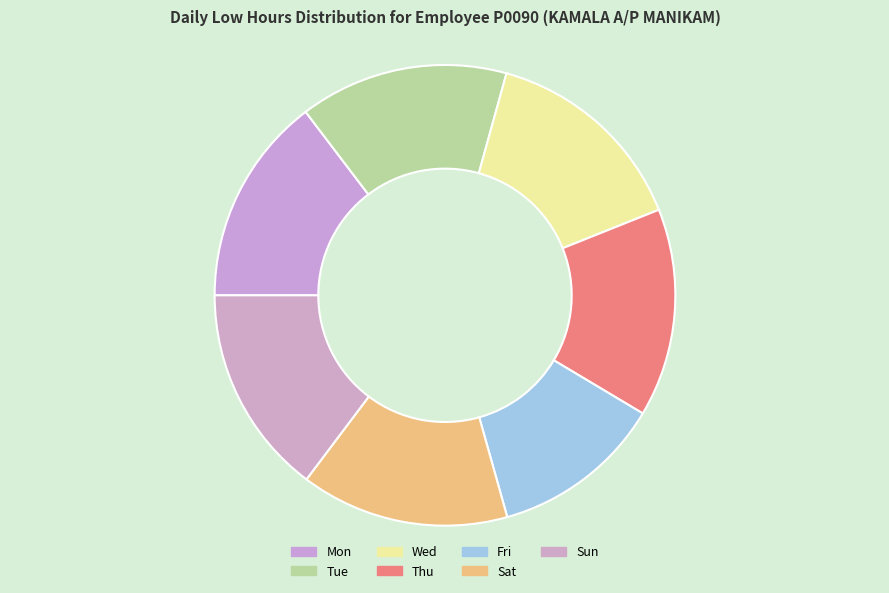

Does any single category account for the majority?

No